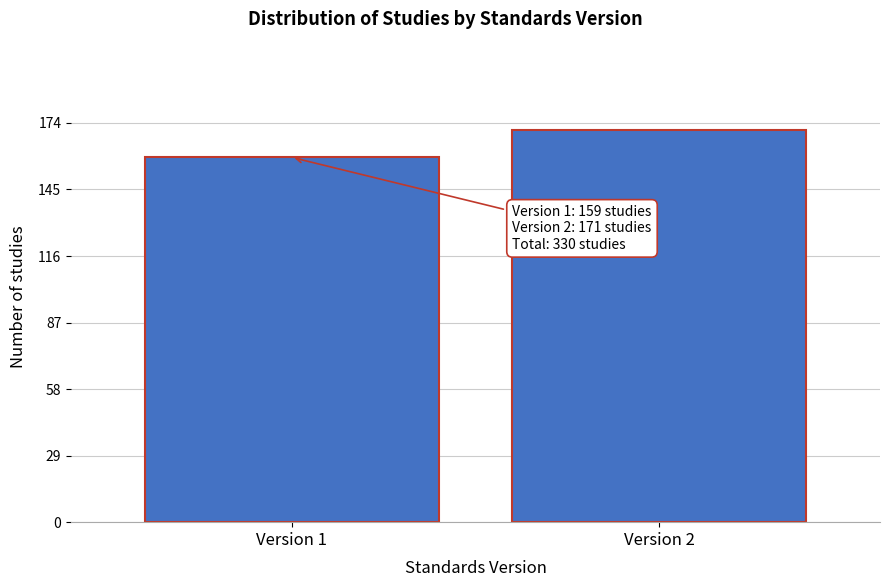

Reading right to left, transcribe all the data shown in this chart.

Version 2=171	Version 1=159